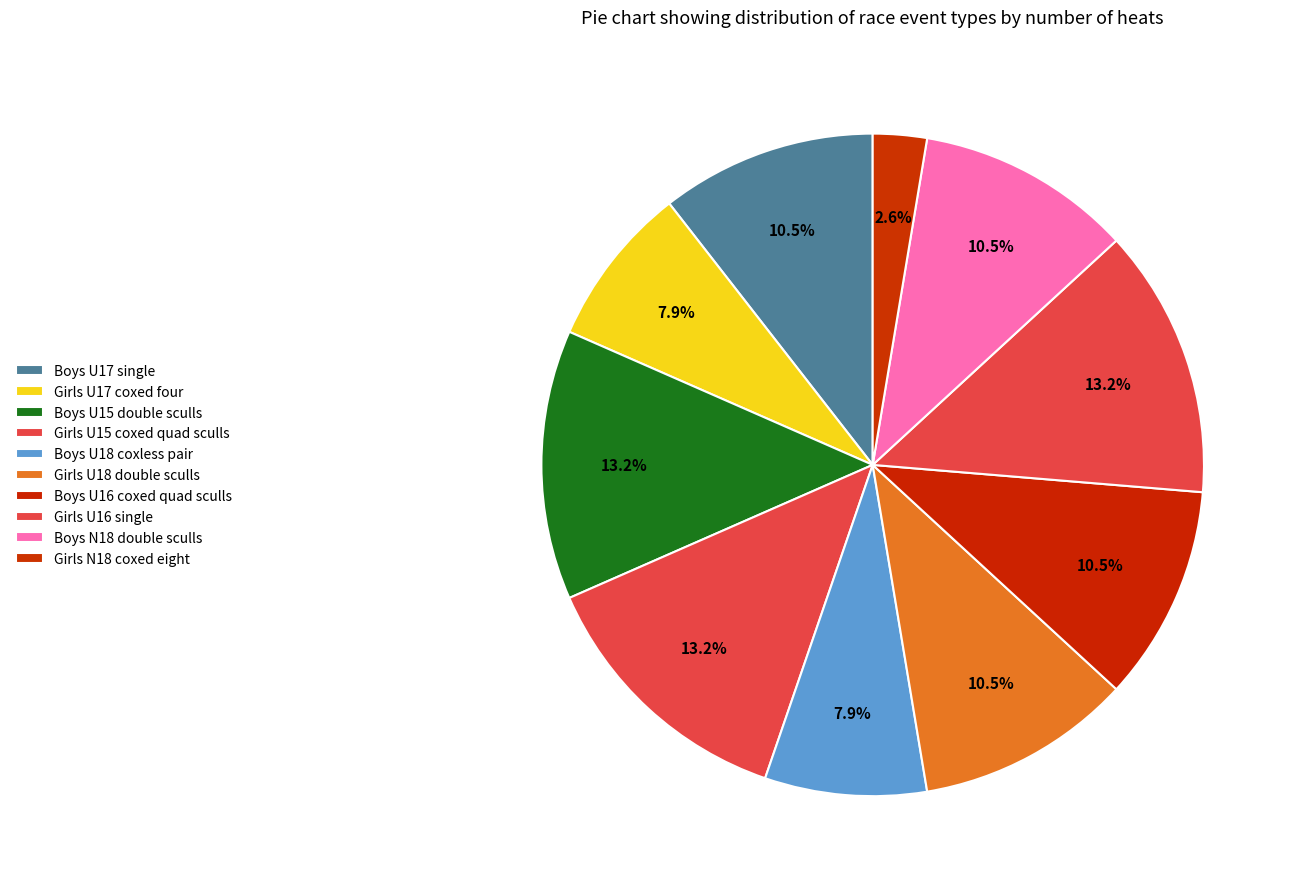

Is Girls U15 coxed quad sculls the majority of the pie?

No